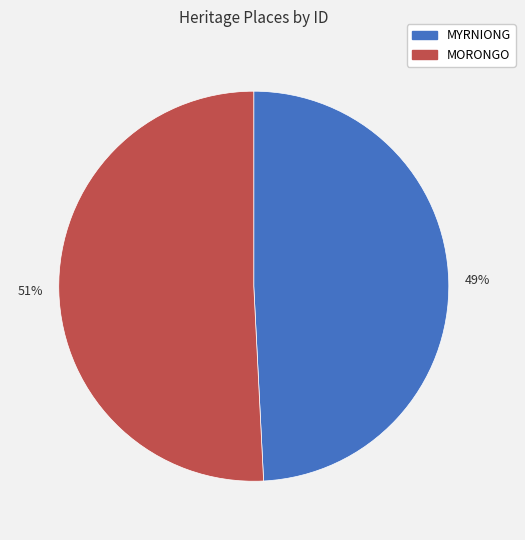

True or false: 49% accounts for 38% of the total.

False